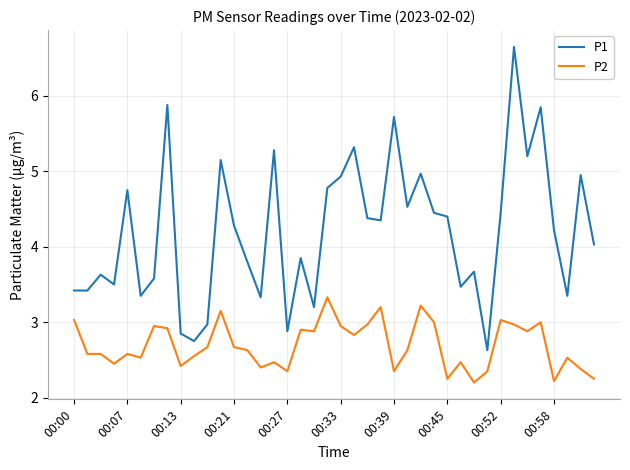

Rank the series by their maximum value, from highest to lowest.

P1, P2